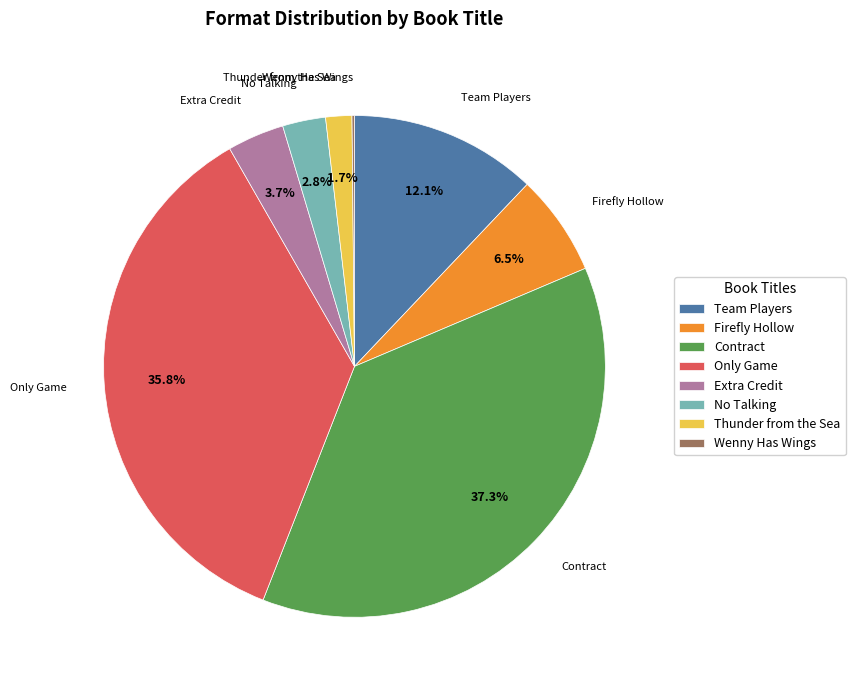

Which category has the biggest portion of the pie?

Contract